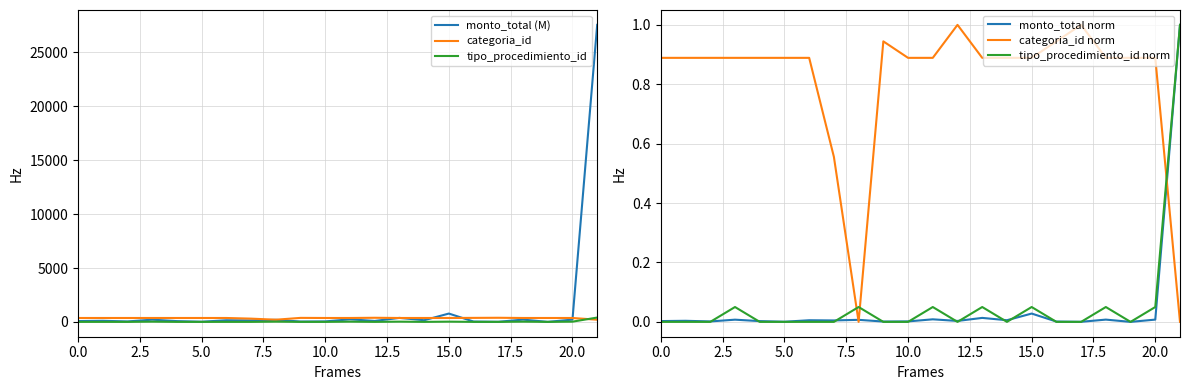

How many interior local valleys does the categoria_id norm series have?

1